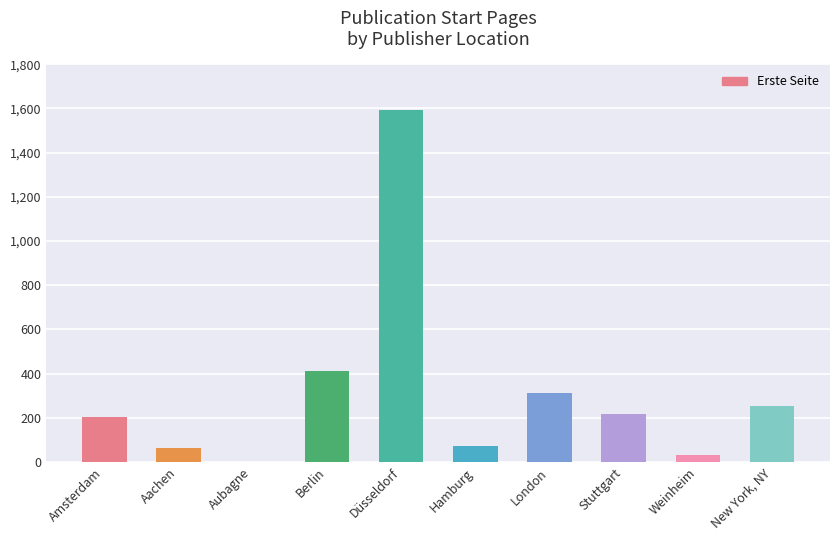

Where does the data first go above 215?

Berlin